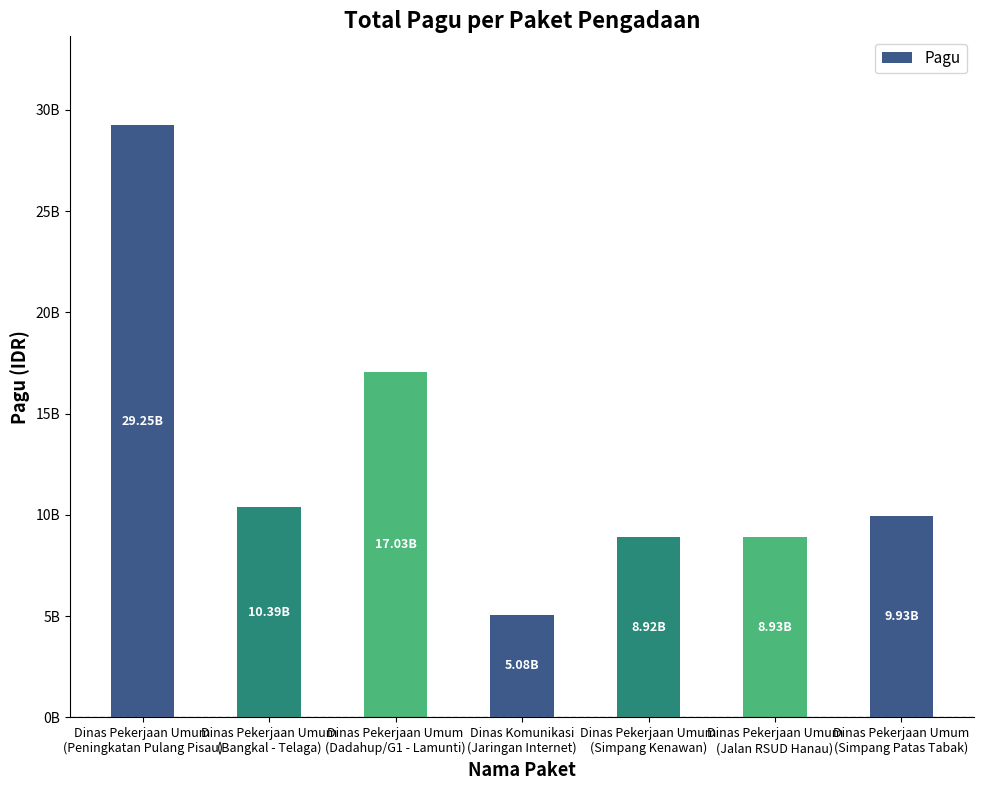

What is the value of the 7th bar from the left?

9925500000